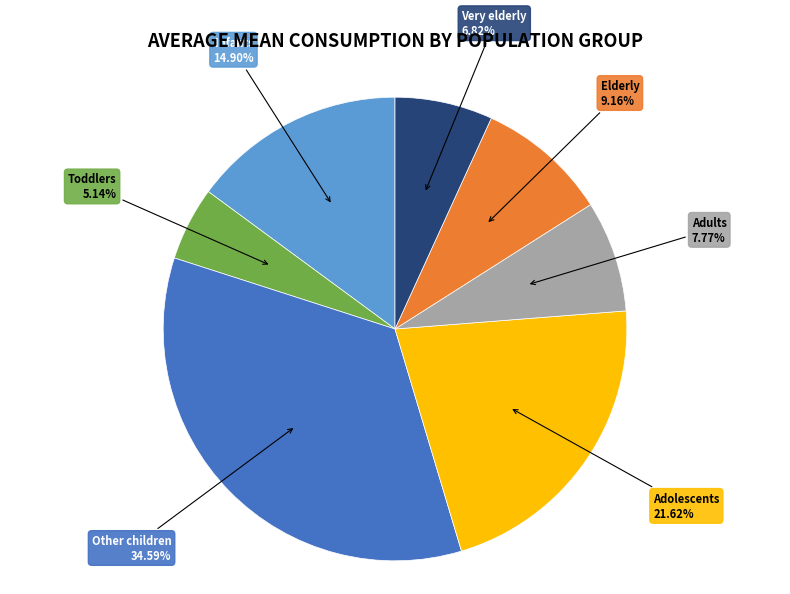

How many slices are in this pie chart?

7